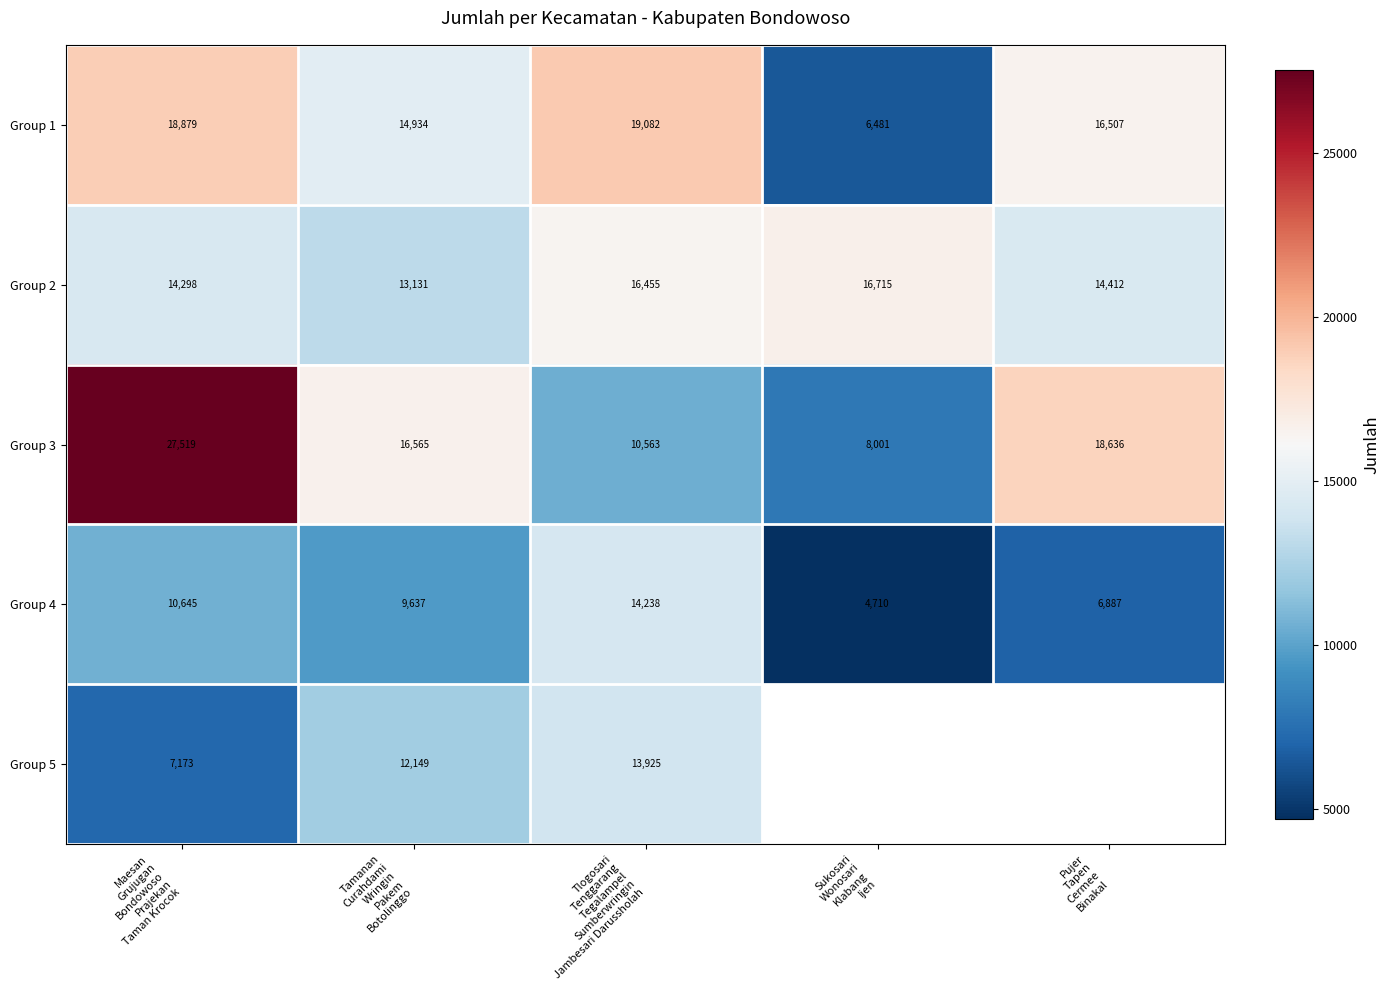

Which category has the highest value across all series?

Maesan
Grujugan
Bondowoso
Prajekan
Taman Krocok